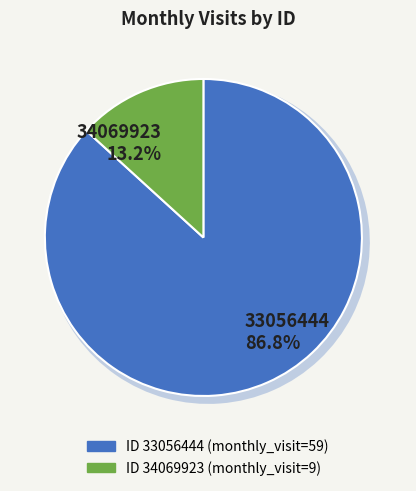

The 34069923 slice represents 24% of the pie. True or false?

False